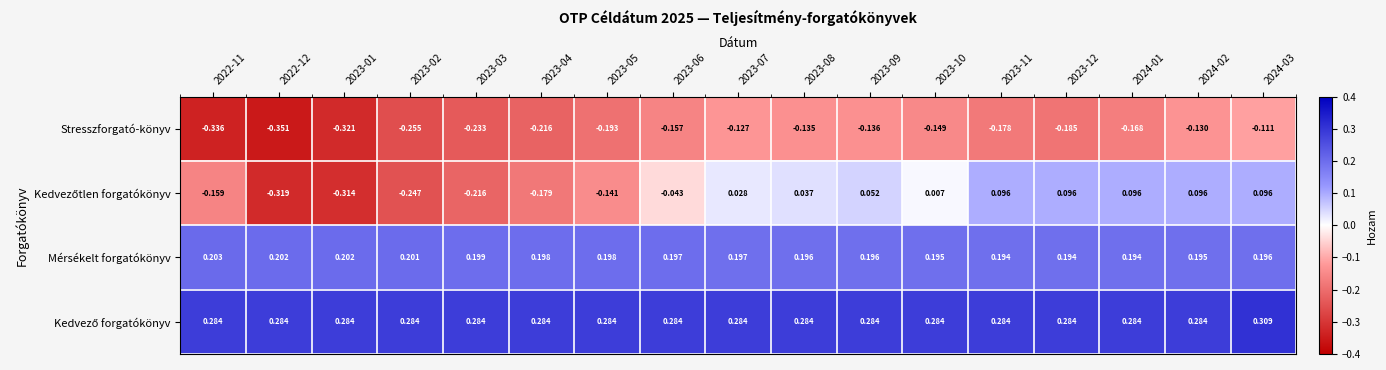

Count the number of categories in the chart.

17